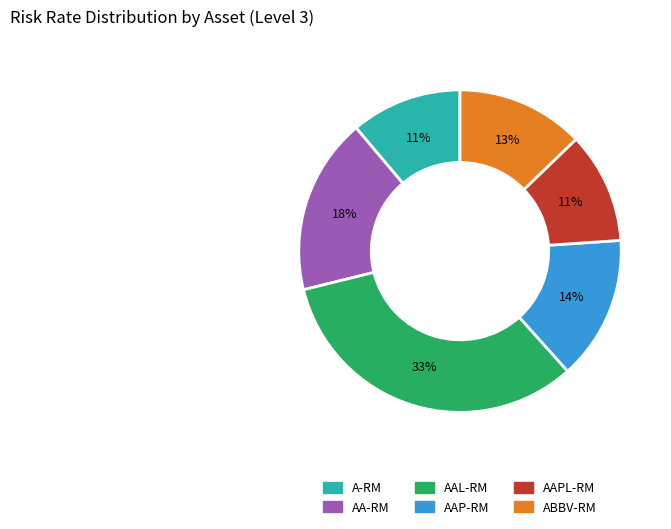

Is there any slice that represents more than half of the pie?

No